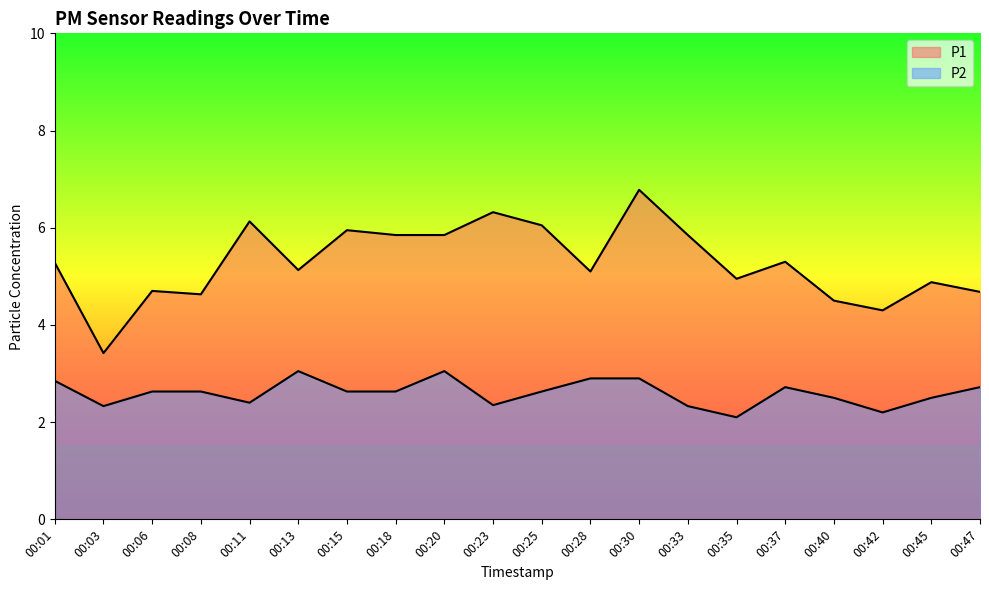

Reading left to right, extract all data points from this chart.

P1: 5.3	3.4	4.7	4.6	6.1	5.1	6.0	5.8	5.8	6.3	6.0	5.1	6.8	5.8	5.0	5.3	4.5	4.3	4.9	4.7
P2: 2.9	2.3	2.6	2.6	2.4	3.0	2.6	2.6	3.0	2.4	2.6	2.9	2.9	2.3	2.1	2.7	2.5	2.2	2.5	2.7